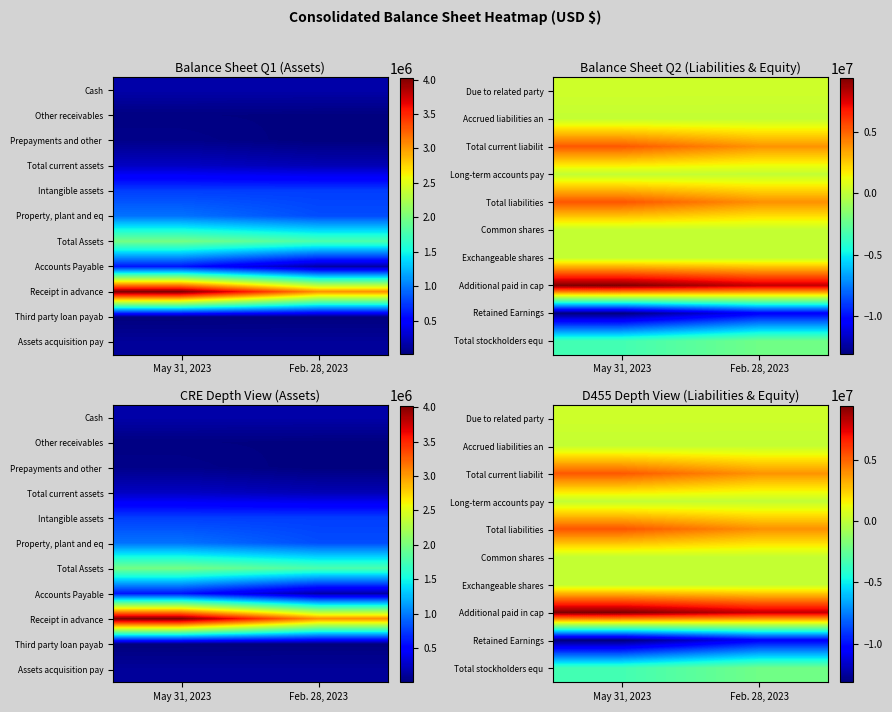

What is the sum of the Accrued liabilities an values at May 31, 2023 and Feb. 28, 2023?

244129